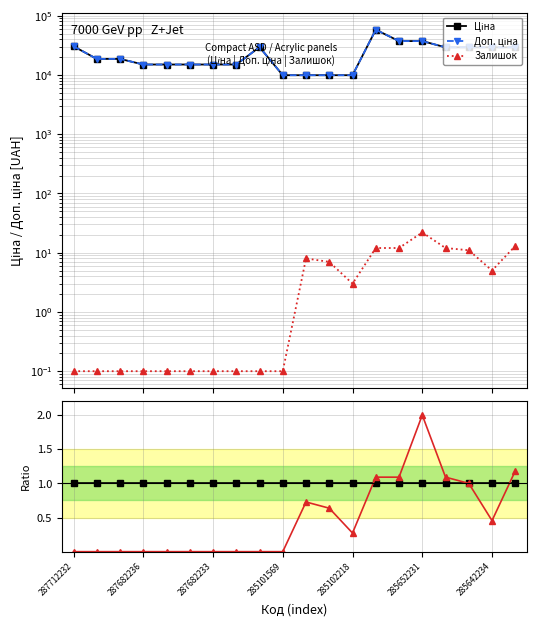

What is the total value across all series at 19?

58604.9